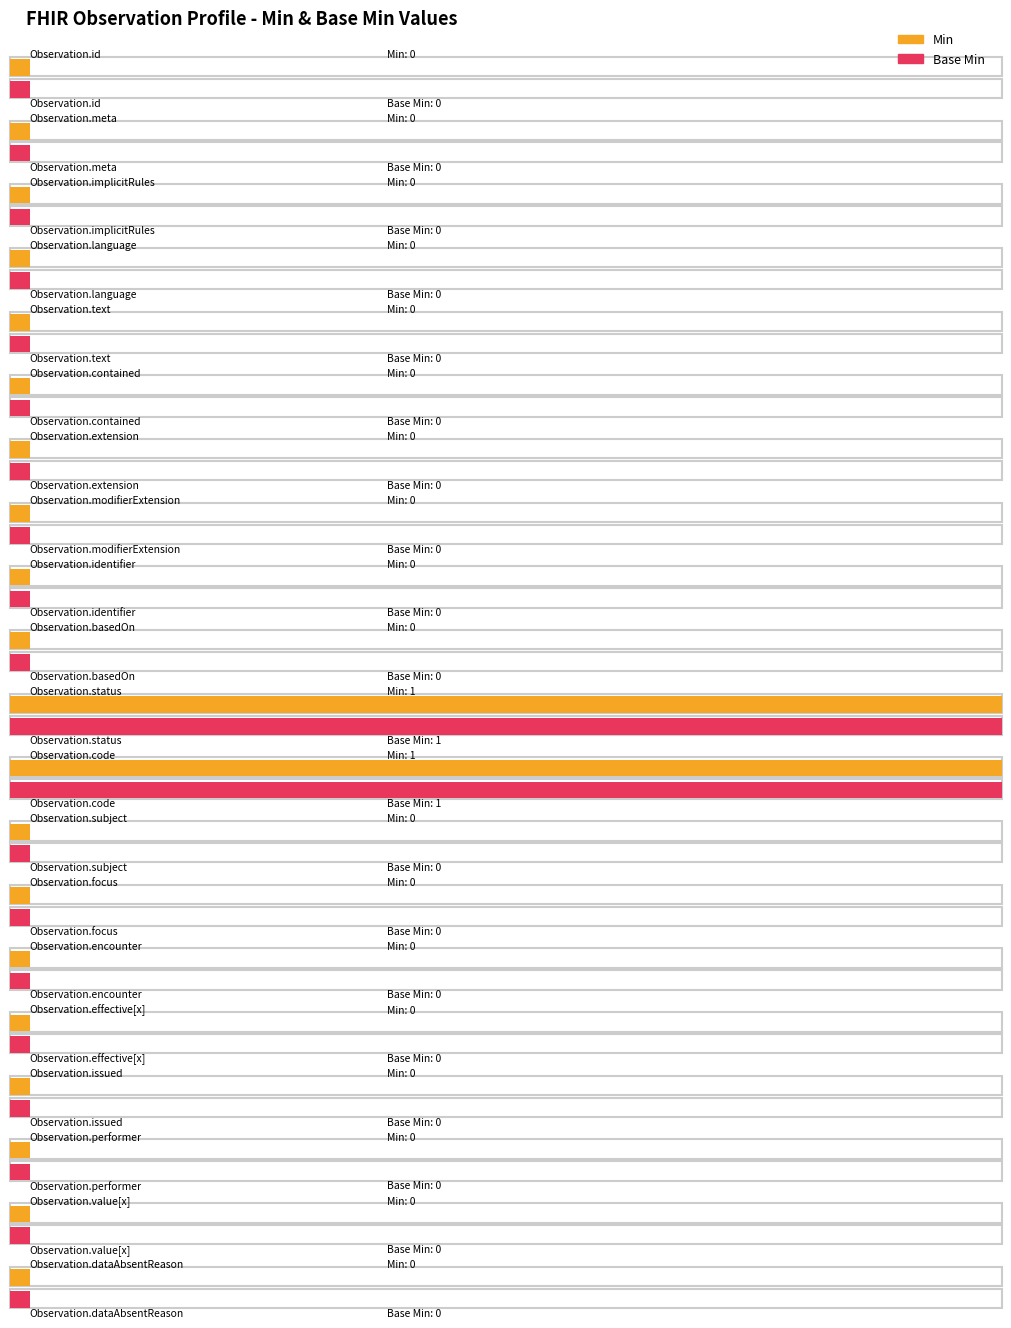

Which series has the widest spread of values?

Min